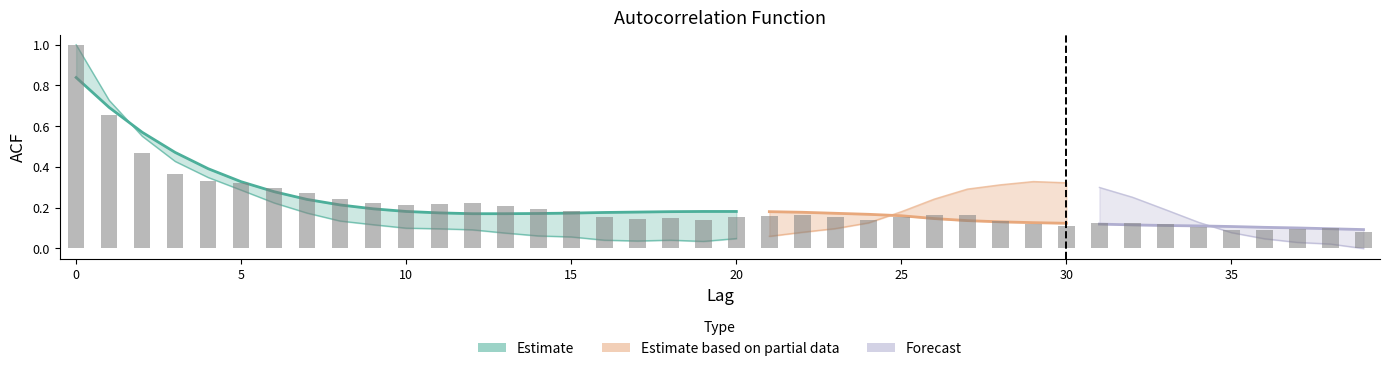

Reading left to right, extract all data points from this chart.

acf_shown_smooth: 0=0.8	1=0.7	2=0.6	3=0.5	4=0.4	5=0.3	6=0.3	7=0.2	8=0.2	9=0.2	10=0.2	11=0.2	12=0.2	13=0.2	14=0.2	15=0.2	16=0.2	17=0.2	18=0.2	19=0.2	20=0.2	21=0.2	22=0.2	23=0.2	24=0.2	25=0.2	26=0.1	27=0.1	28=0.1	29=0.1	30=0.1	31=0.1	32=0.1	33=0.1	34=0.1	35=0.1	36=0.1	37=0.1	38=0.1	39=0.1
acf_shown: 0=1.0	1=0.7	2=0.5	3=0.4	4=0.3	5=0.3	6=0.3	7=0.3	8=0.2	9=0.2	10=0.2	11=0.2	12=0.2	13=0.2	14=0.2	15=0.2	16=0.2	17=0.1	18=0.1	19=0.1	20=0.2	21=0.2	22=0.2	23=0.2	24=0.1	25=0.2	26=0.2	27=0.2	28=0.1	29=0.1	30=0.1	31=0.1	32=0.1	33=0.1	34=0.1	35=0.1	36=0.1	37=0.1	38=0.1	39=0.1
acf_li: 0=1.0	1=0.7	2=0.6	3=0.4	4=0.3	5=0.3	6=0.2	7=0.2	8=0.1	9=0.1	10=0.1	11=0.1	12=0.1	13=0.1	14=0.1	15=0.1	16=0.0	17=0.0	18=0.0	19=0.0	20=0.0	21=0.1	22=0.1	23=0.1	24=0.1	25=0.2	26=0.2	27=0.3	28=0.3	29=0.3	30=0.3	31=0.3	32=0.3	33=0.2	34=0.1	35=0.1	36=0.0	37=0.0	38=0.0	39=-0.0